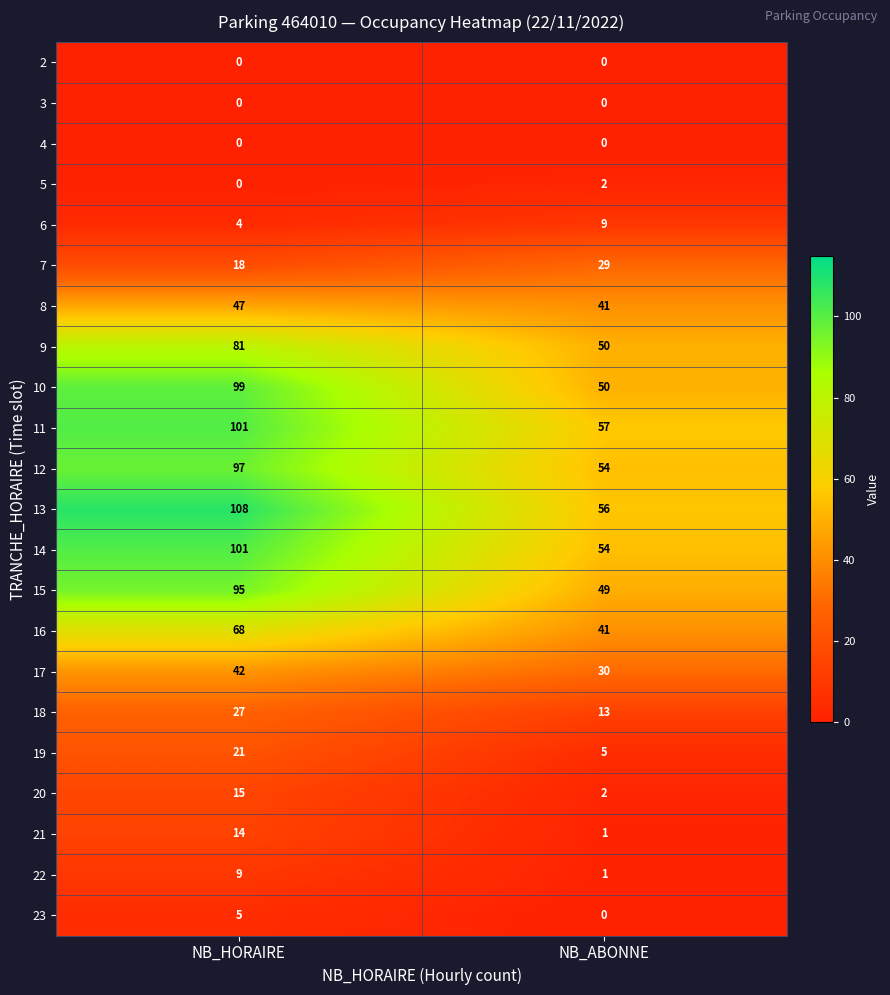

At how many categories does at least one series exceed 11?

2